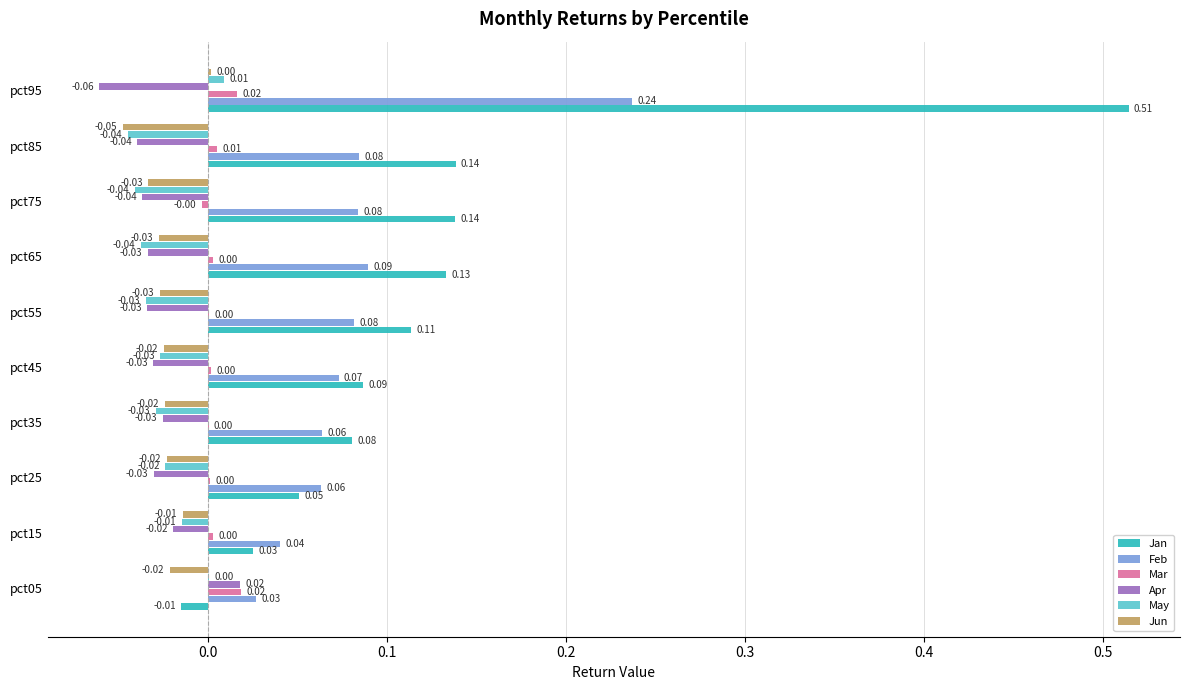

What is the sum of all Apr values?

-0.3